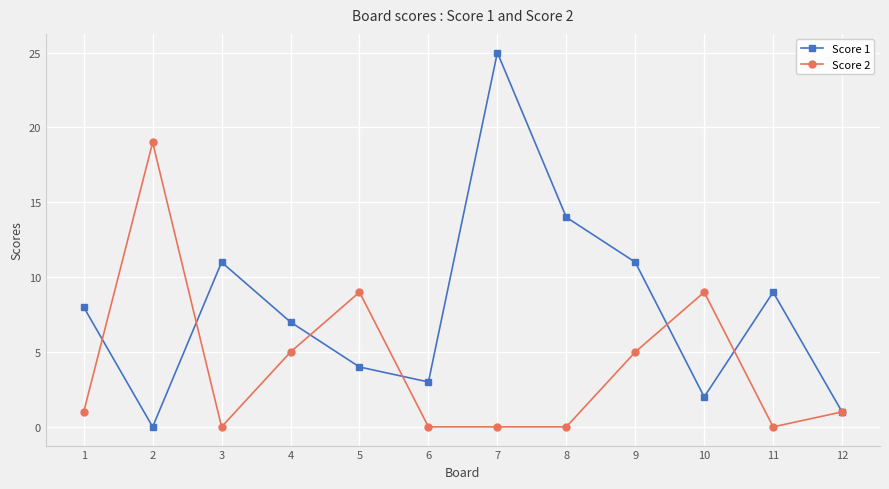

At which category does the chart reach its peak across all series?

7